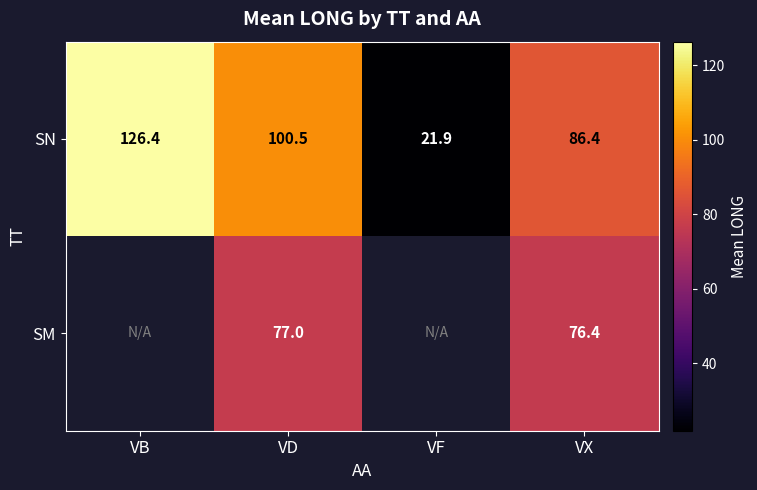

The SN series shows 86.4 at VX. True or false?

True